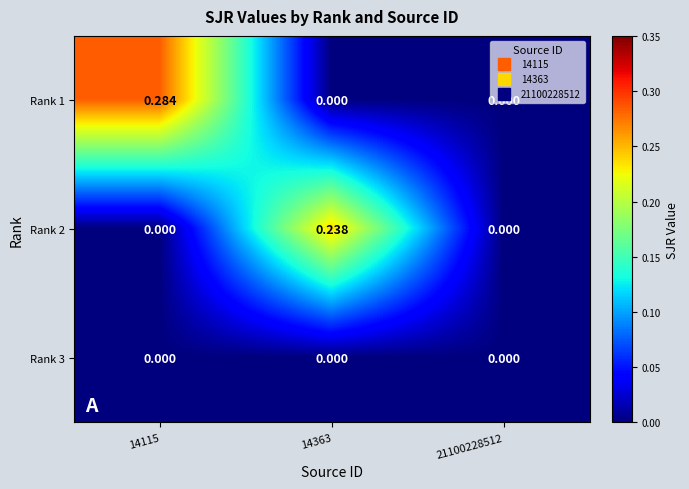

Which series changed the most between 14115 and 14363?

Rank 1